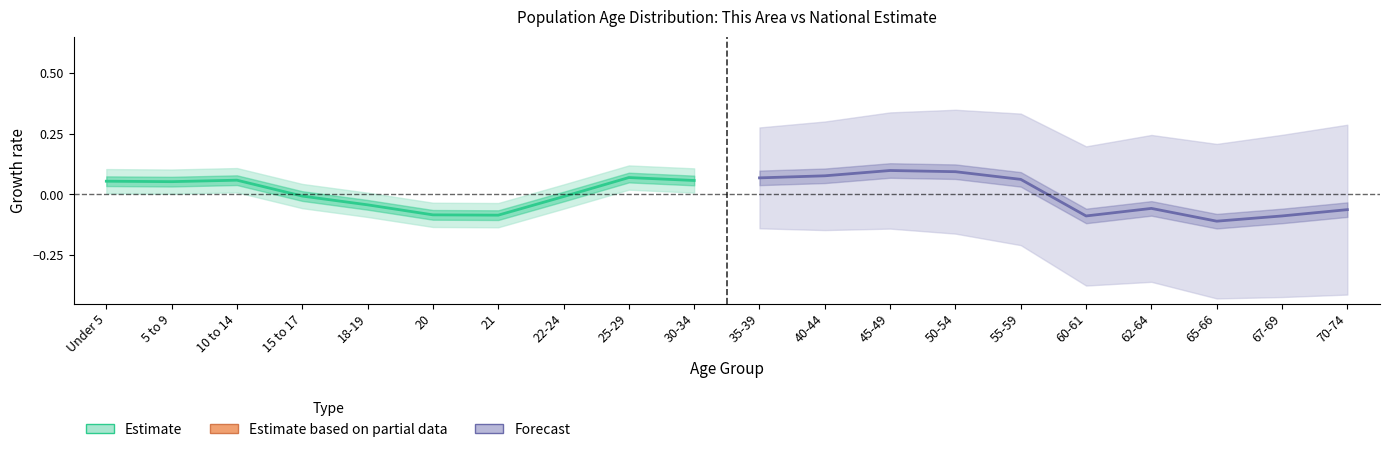

After their last crossing, which series has the higher values: Forecast or Estimate?

Estimate